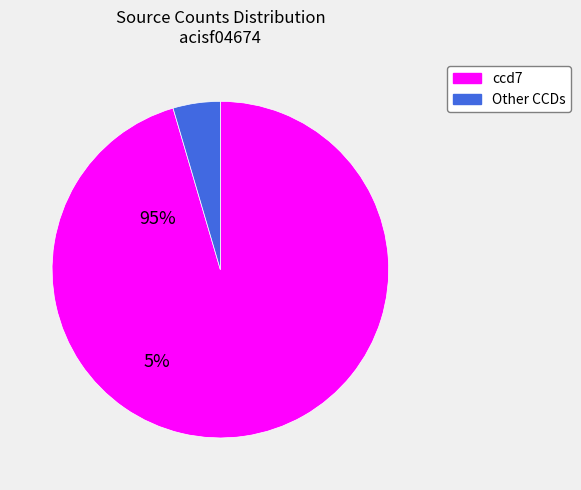

What is the smallest slice in the pie chart?

Other CCDs